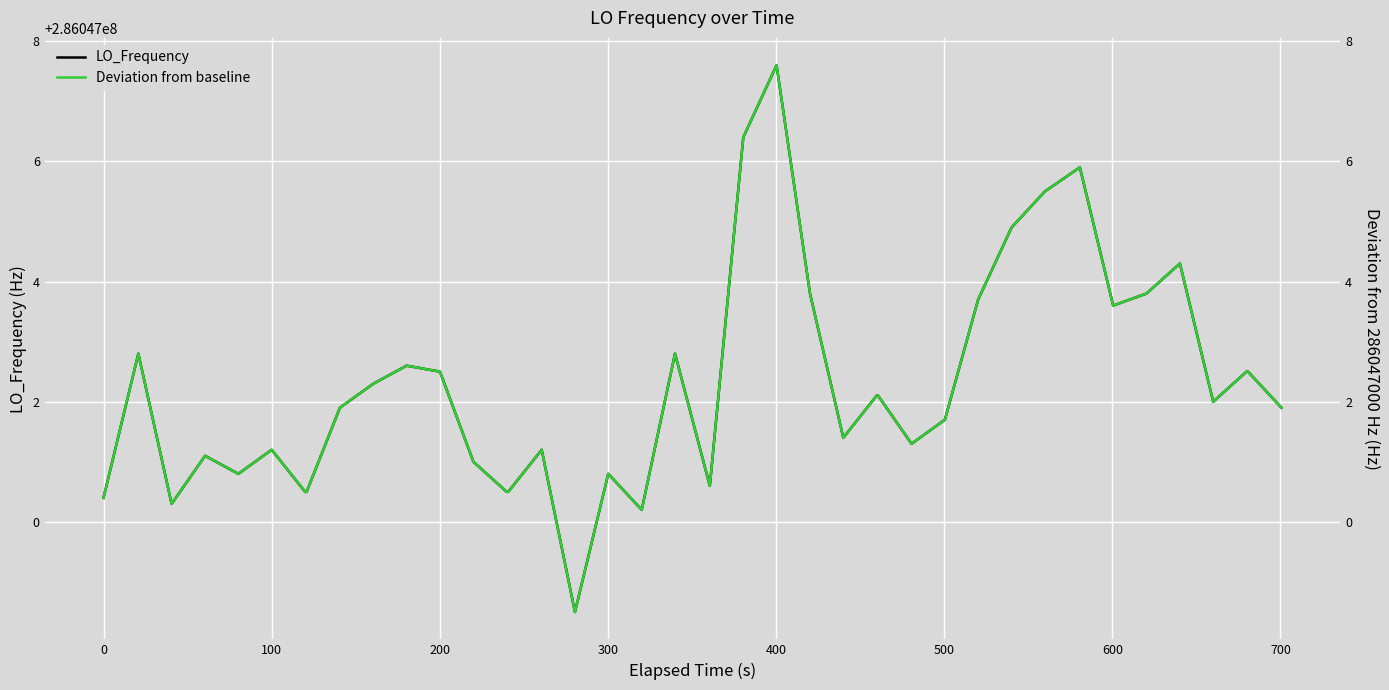

How many lines are shown in the chart?

2